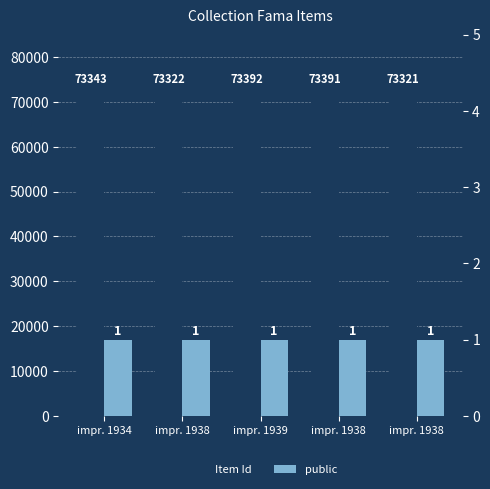

What is the highest value of the Item Id series?

73392